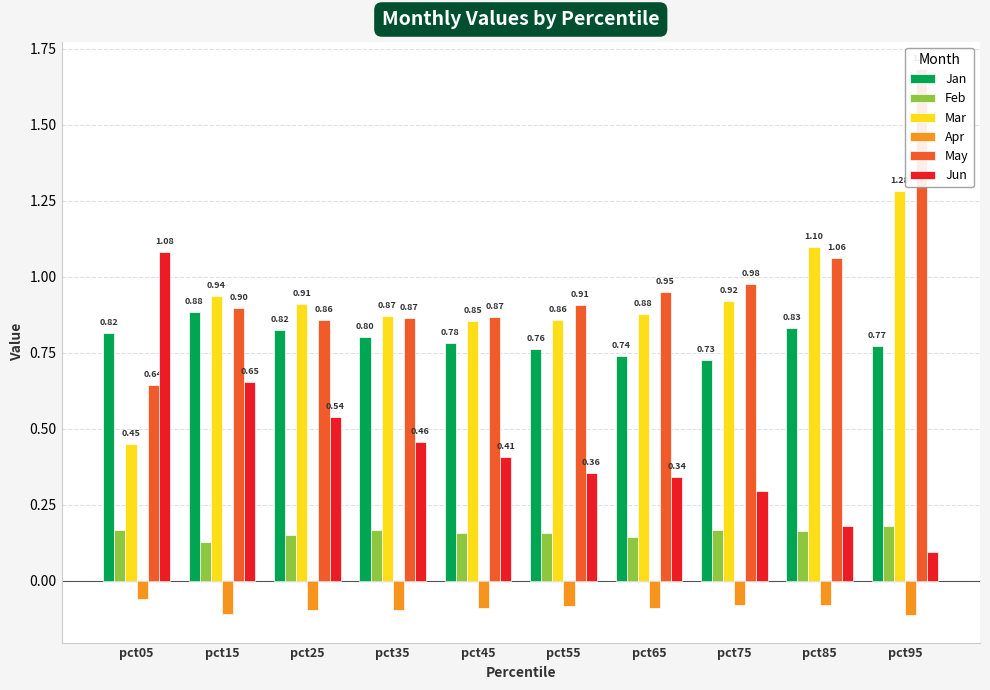

Which series changed the most between pct75 and pct95?

May